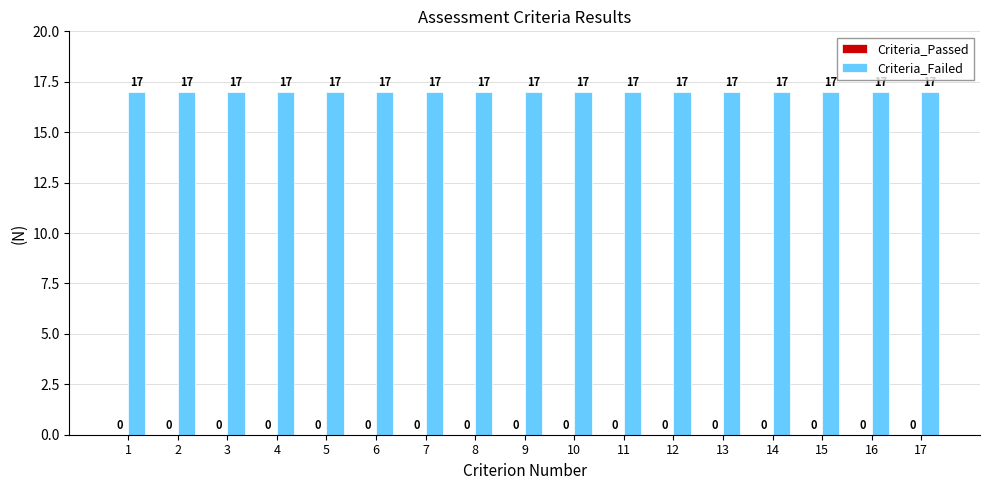

At how many categories does at least one series exceed 11?

17